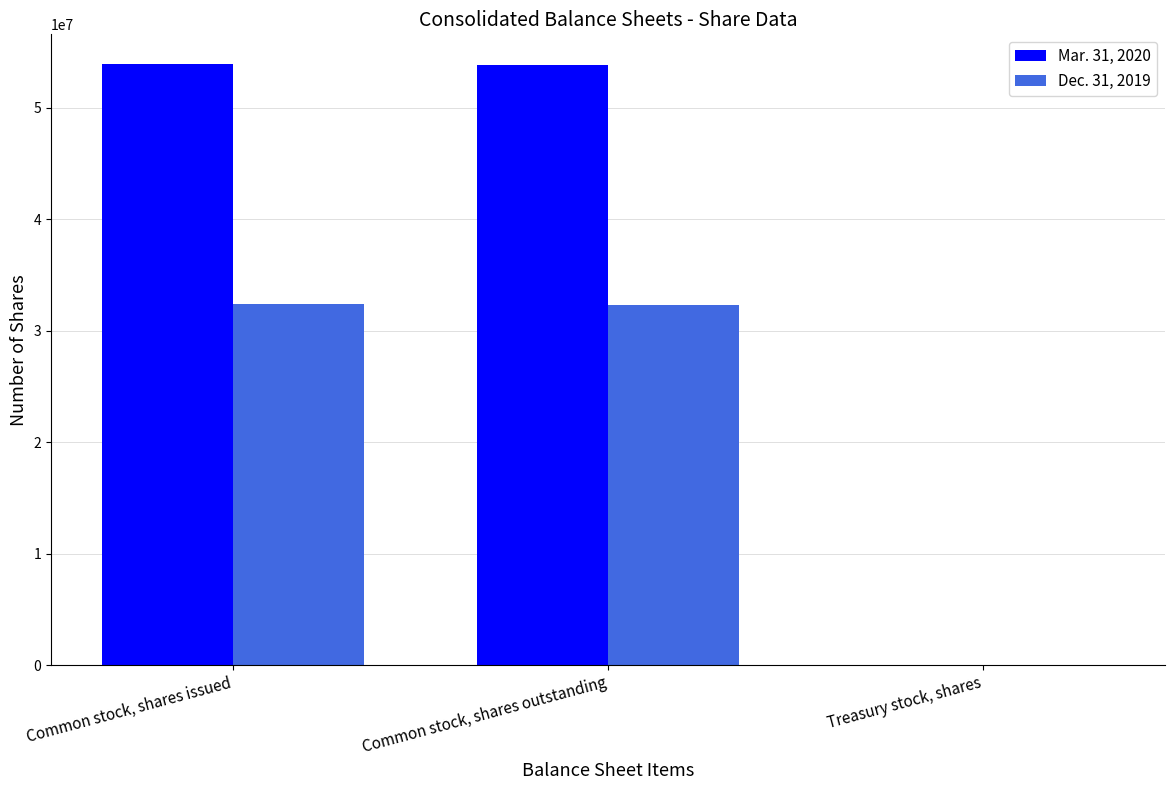

What value does the Mar. 31, 2020 series have at Treasury stock, shares, to the nearest 10?

51410